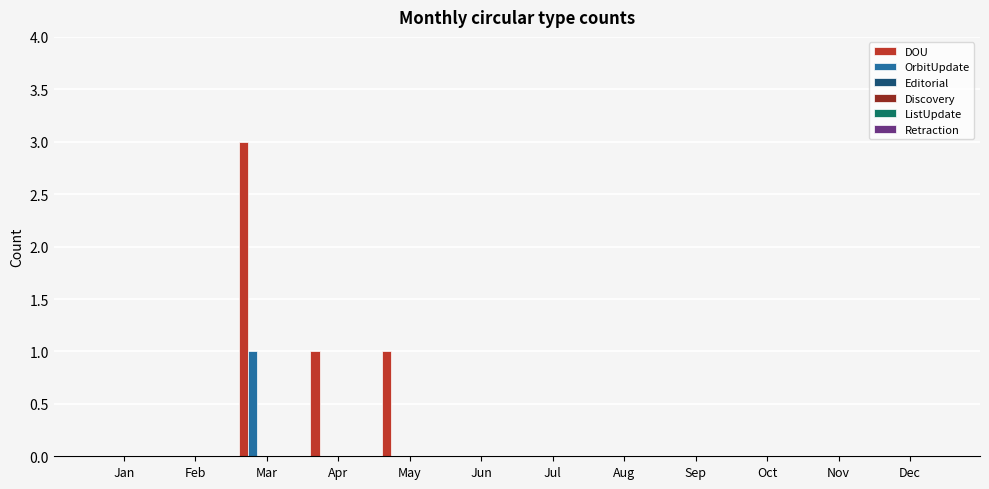

Which series has the largest range (max minus min)?

DOU